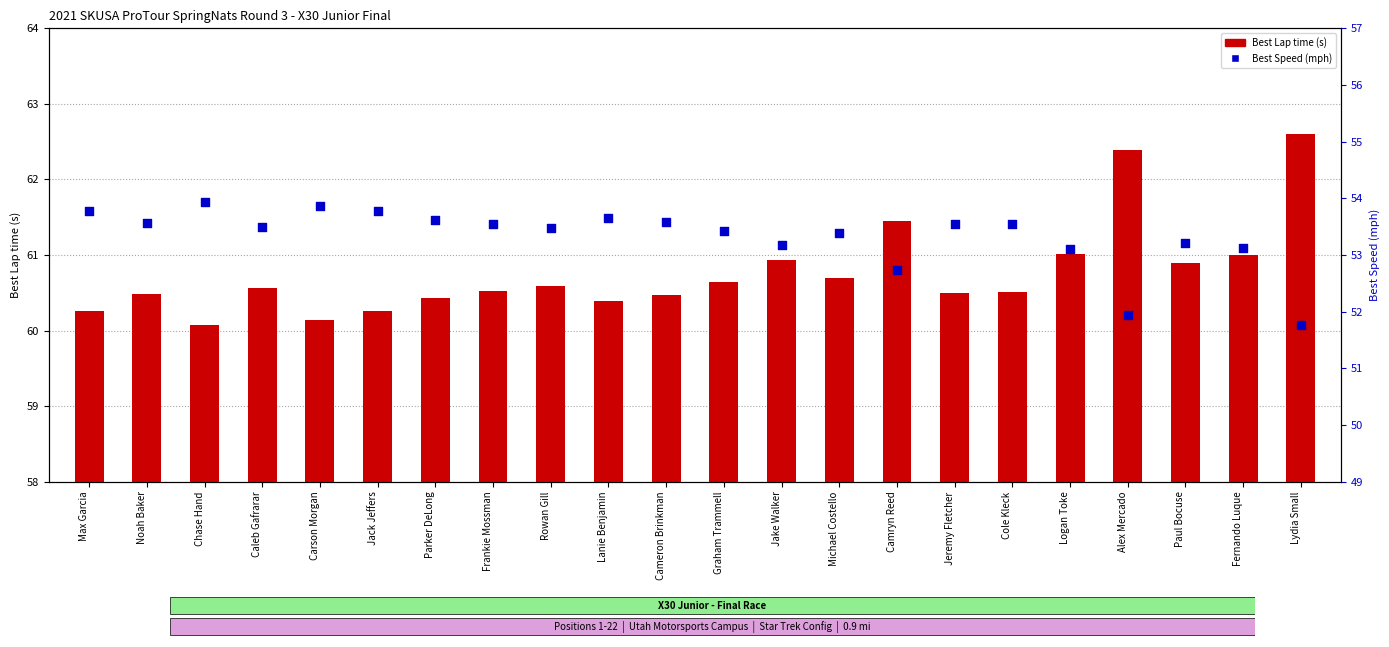

Which series has the largest Y range (max minus min)?

Best Lap time